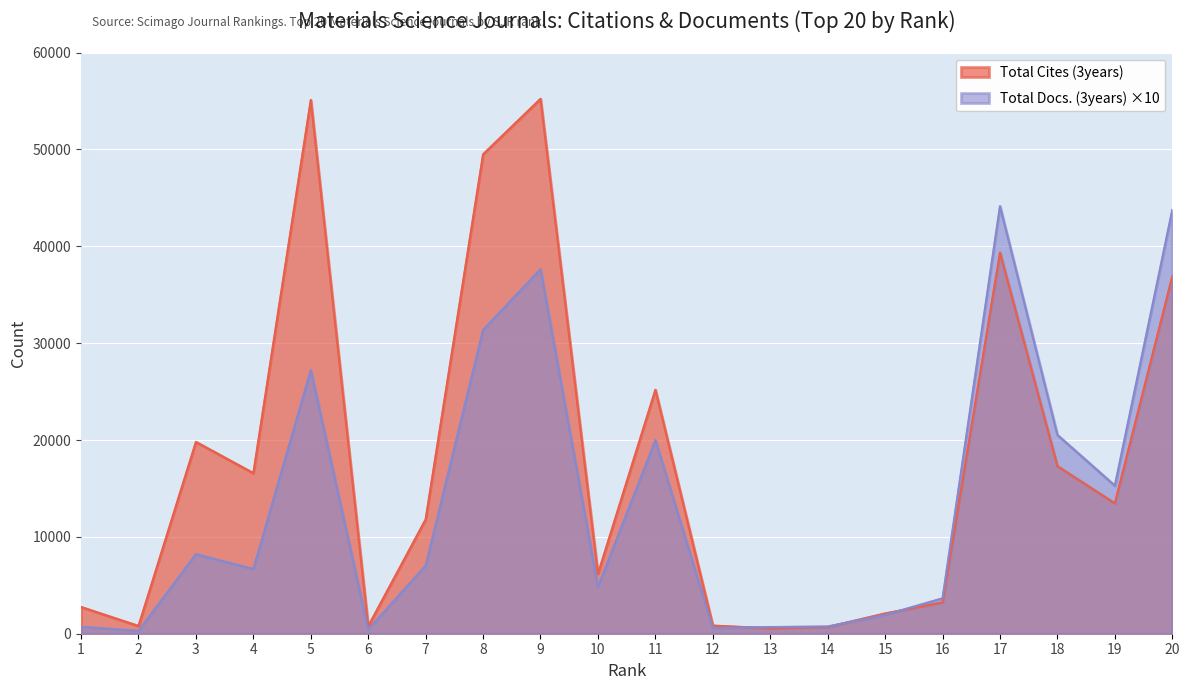

How many intersections are there between Total Cites (3years) and Total Docs. (3years)?

3